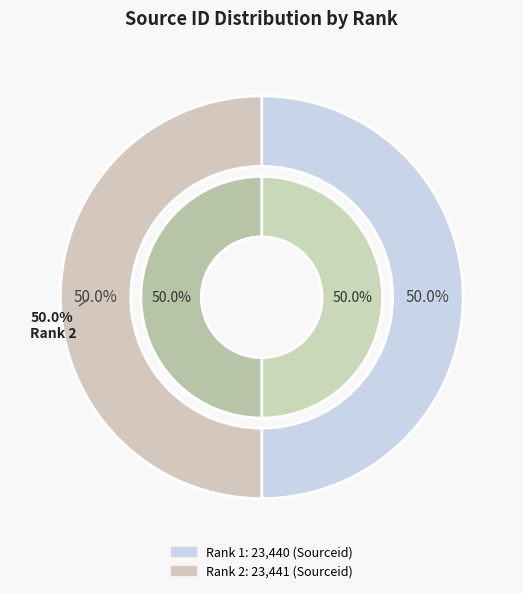

What is the change in value from Indian Journal of Physiology and Pharmacology (Rank 1) to Indian Pacing and Electrophysiology Journal (Rank 2)?

+1